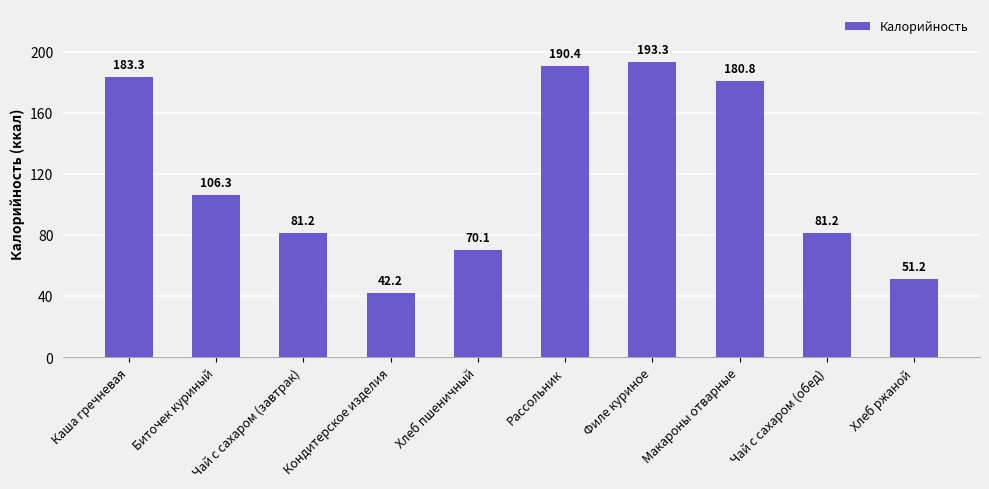

Where does the data first go above 106?

Каша гречневая